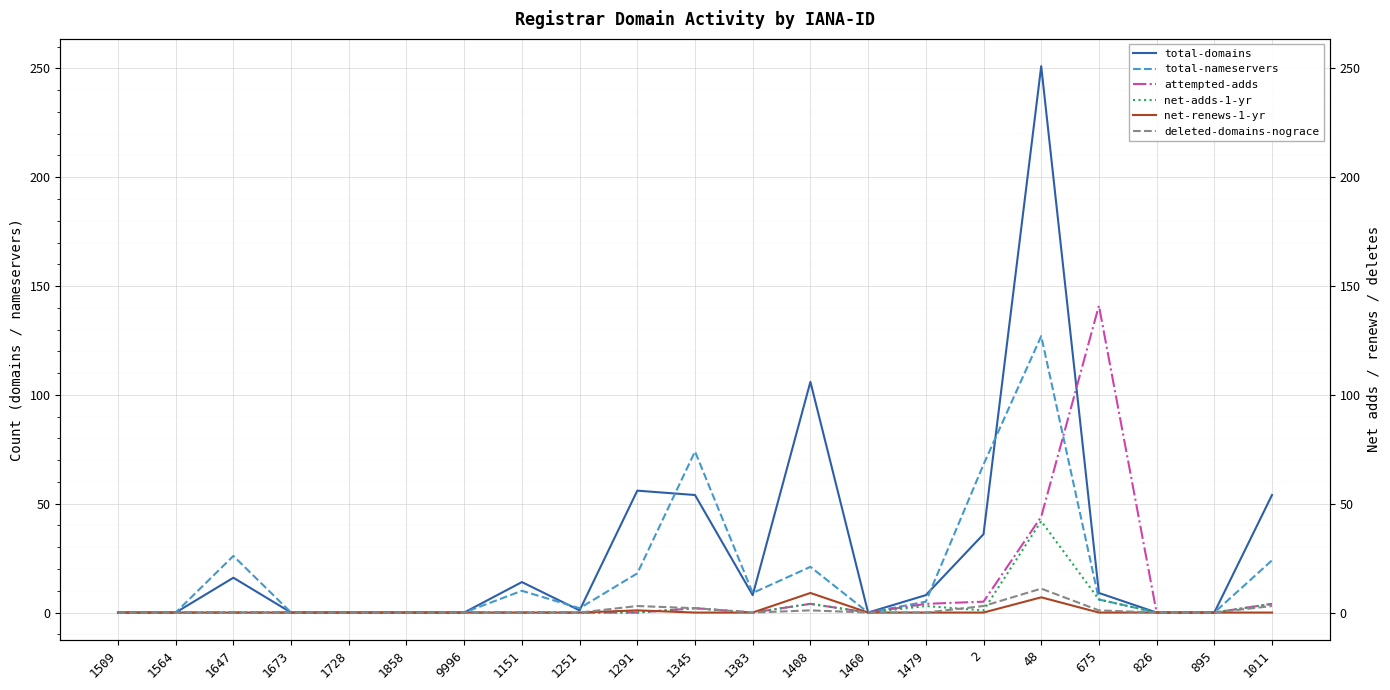

What is the label of the 14th point from the right?

1151